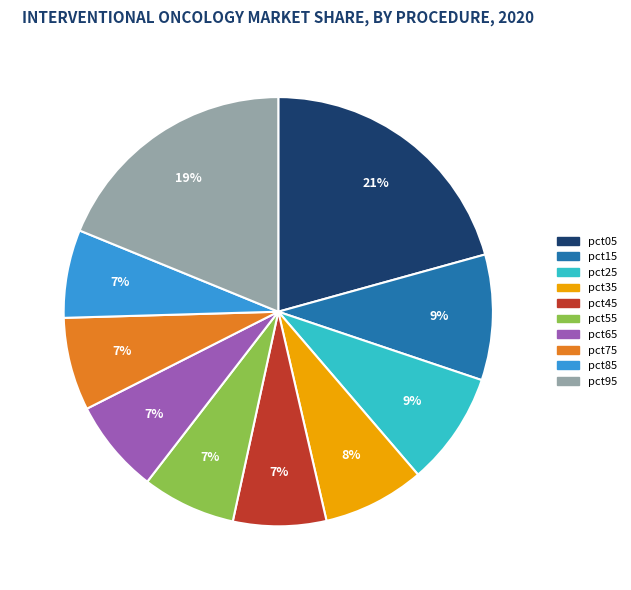

Do pct85 and pct15 together represent more than half of the pie?

No